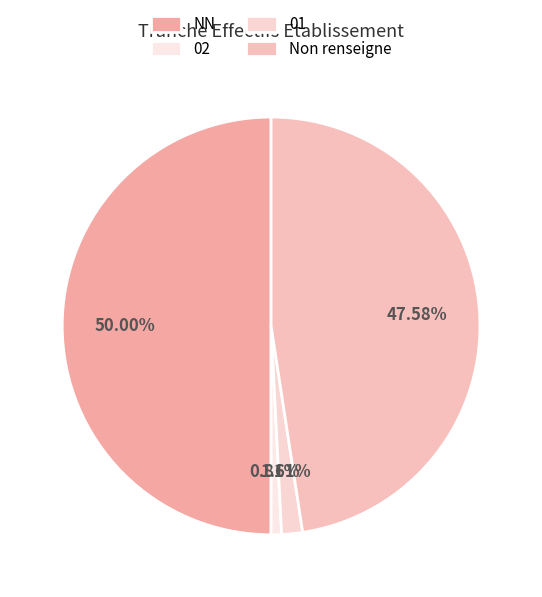

Which category has the biggest portion of the pie?

NN